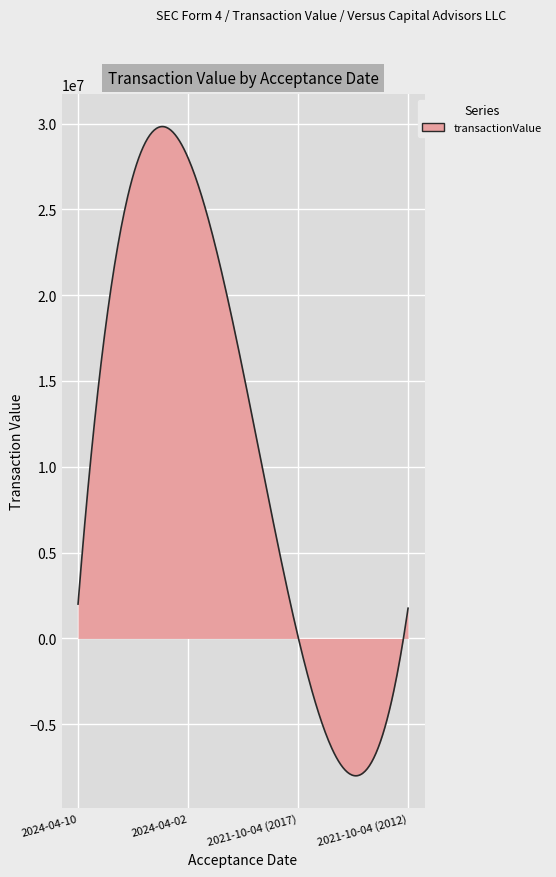

What is the difference between the maximum and minimum values?

37826560.5